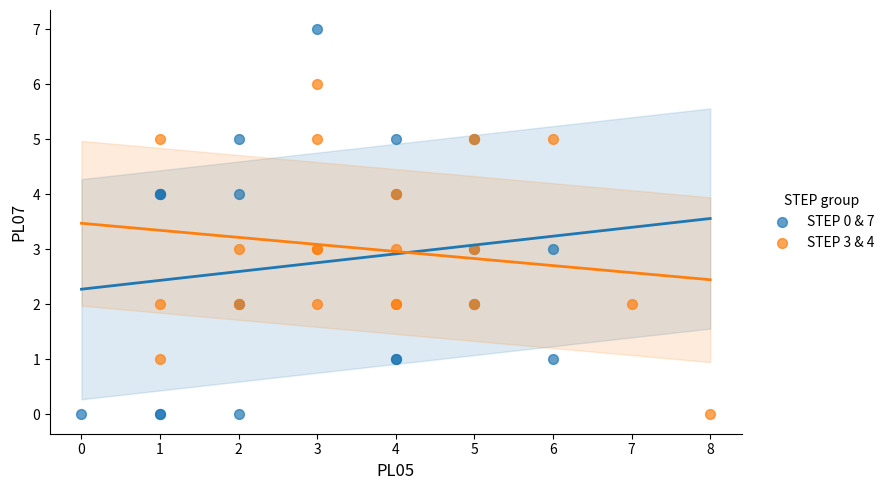

Which series contains the highest Y value?

STEP 0 & 7